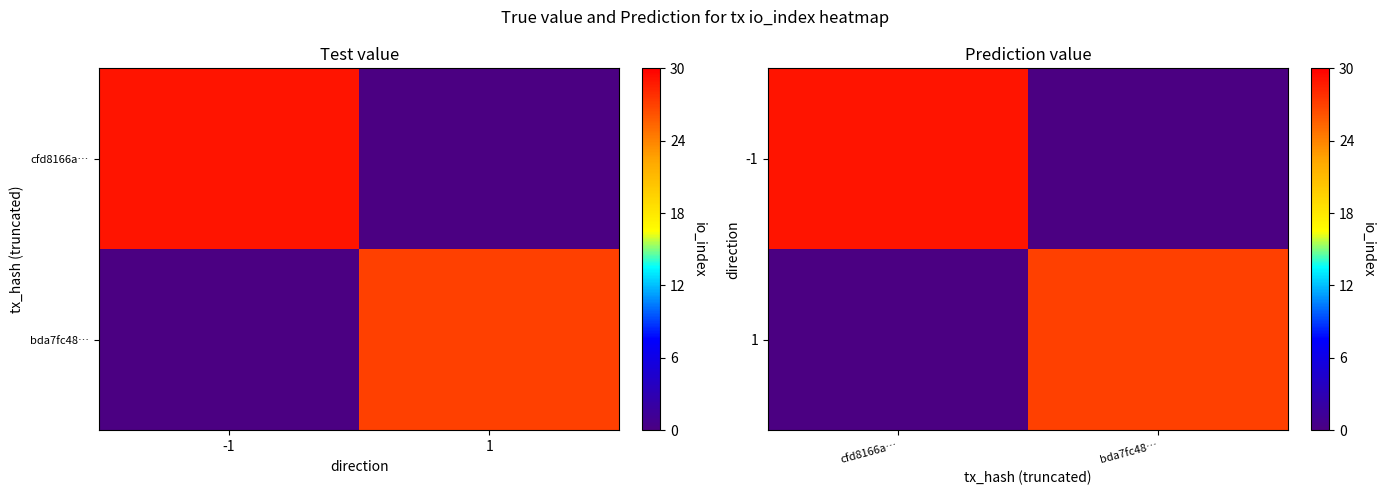

The -1 series shows 16 at bda7fc48…. True or false?

False